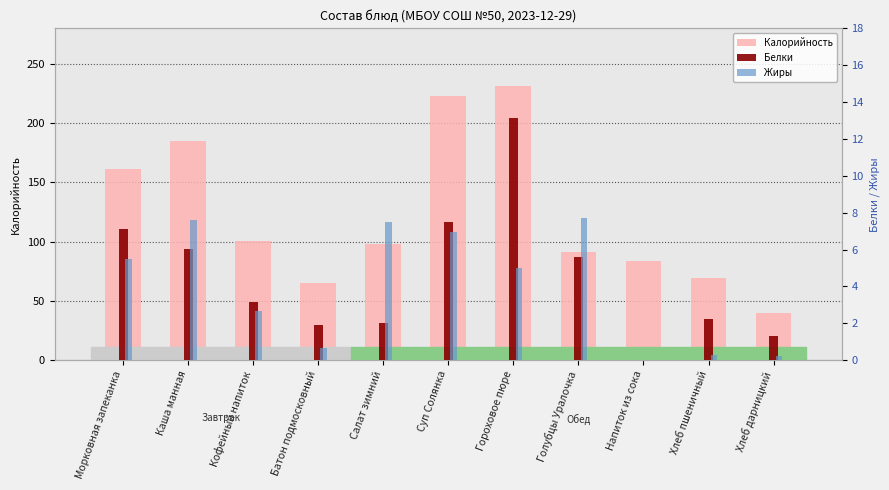

At which category is the sum across all series the highest?

Гороховое пюре